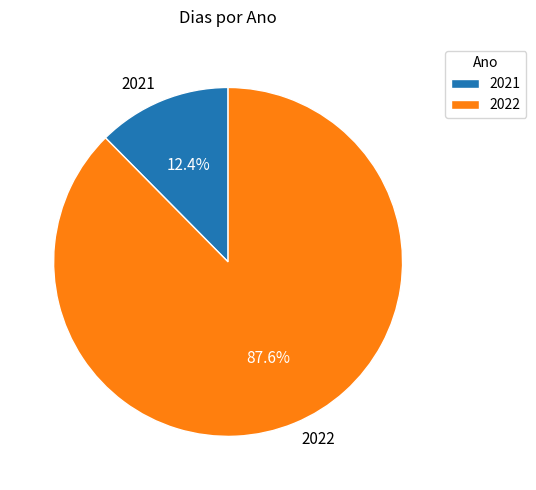

What percentage is the 2021 slice, to the nearest percent?

12%